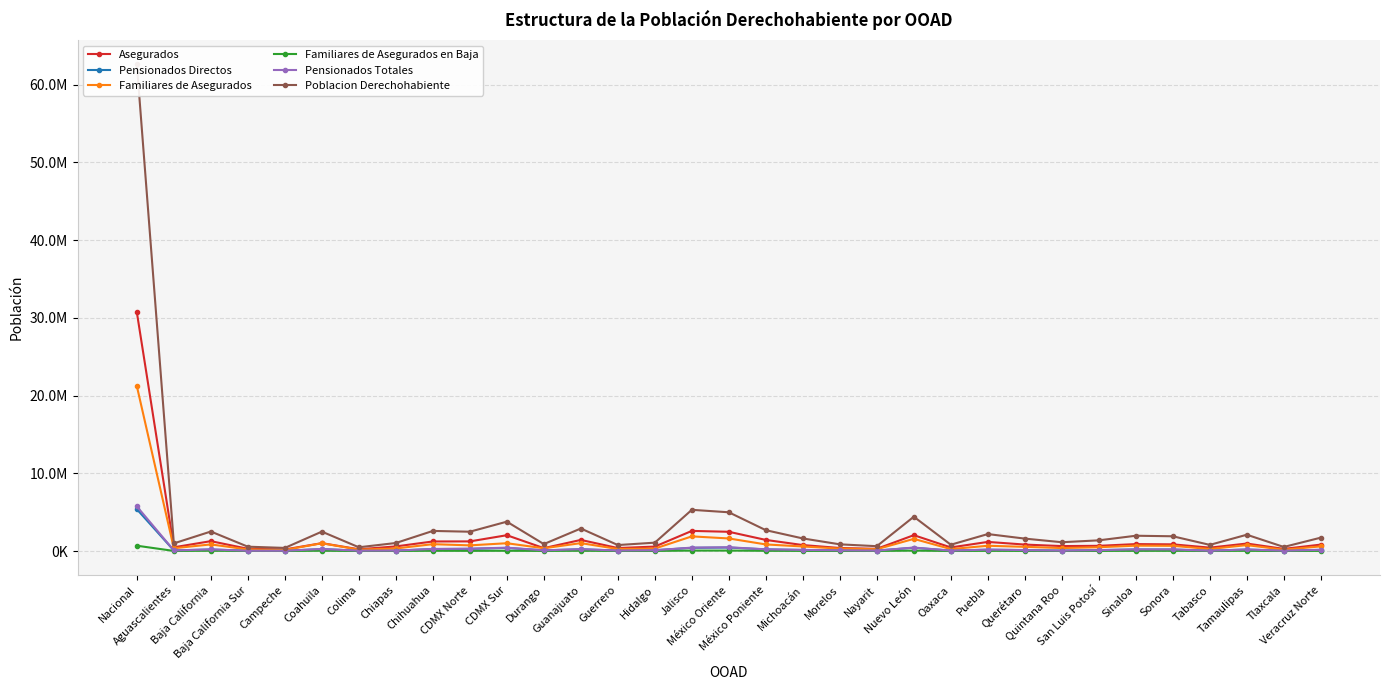

The value of Poblacion Derechohabiente at Veracruz Norte is 1718467. True or false?

True